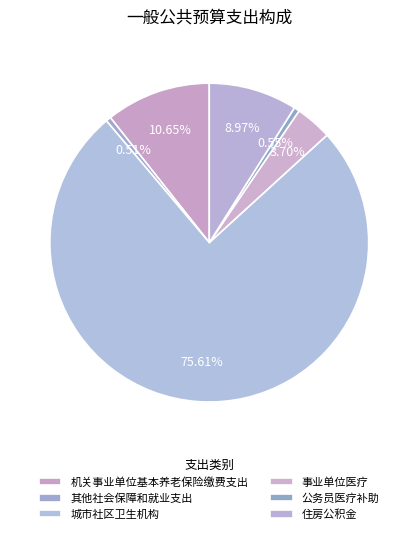

Is there any slice that represents more than half of the pie?

Yes